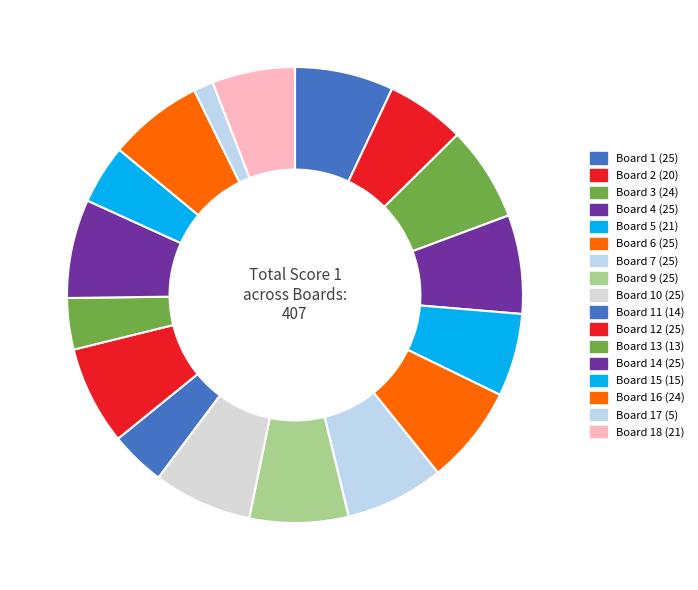

True or false: Board 5 (21) accounts for 15% of the total.

False